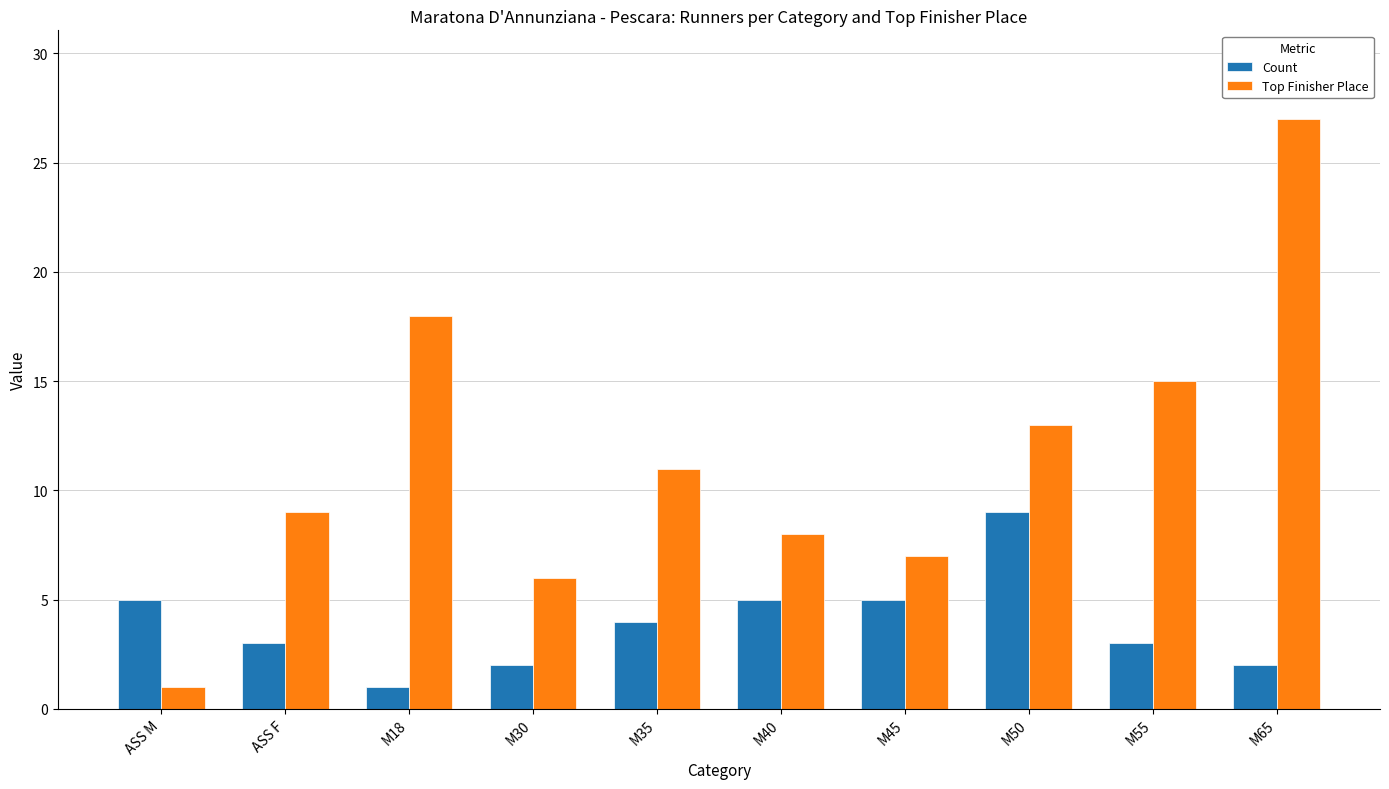

Reading right to left, transcribe all the data shown in this chart.

Count: 2	3	9	5	5	4	2	1	3	5
Top Finisher Place: 27	15	13	7	8	11	6	18	9	1